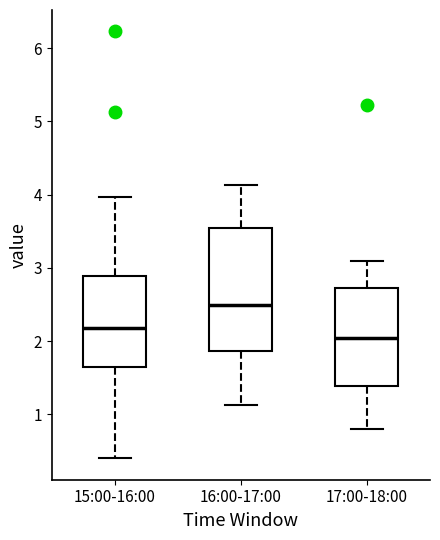

Which box is the tallest, from its lower edge to its upper edge?

16:00-17:00